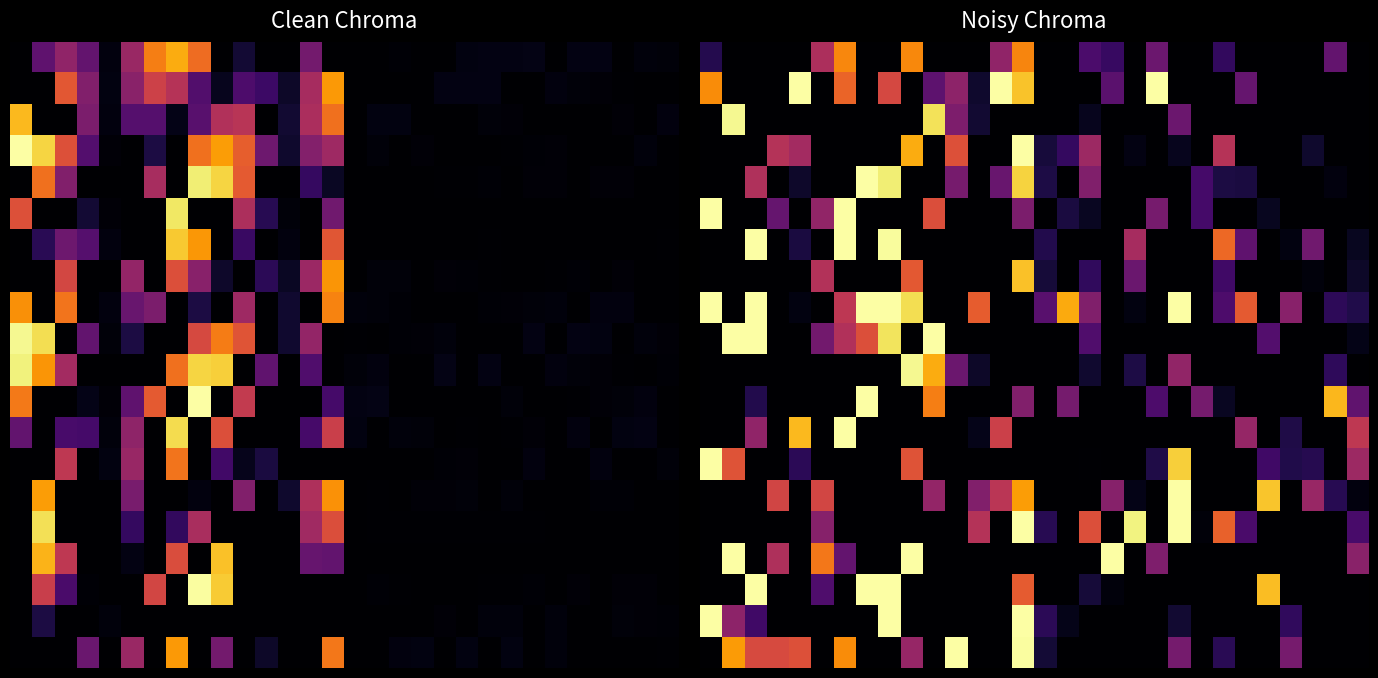

Between 19 and 11, which is larger?

19